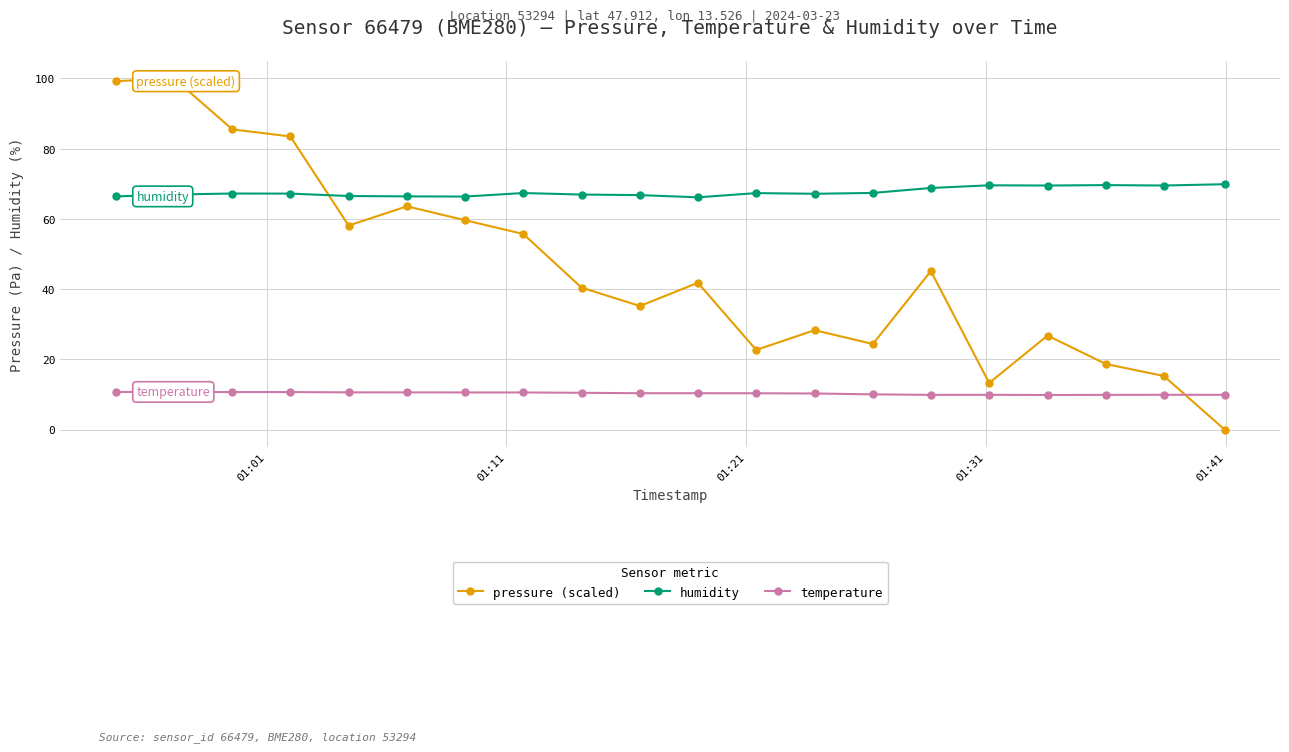

What is the value of the humidity point at the 13th from the left?

67.2